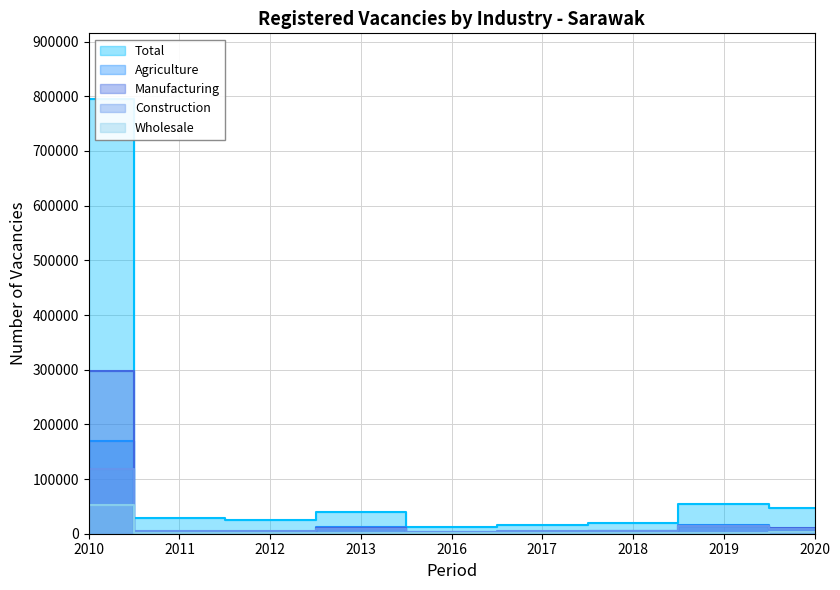

Reading right to left, list all the values displayed in this chart.

Total: 47611	54546	19848	15447	12481	40638	24945	28600	795833
Agriculture: 8364	15480	4239	2795	1894	12673	3494	3286	169037
Manufacturing: 10755	13872	5404	3301	2730	9781	3820	3332	296749
Construction: 8162	14891	5652	4413	2566	9507	5287	4332	117801
Wholesale: 3565	1316	616	546	514	543	1236	1462	51919